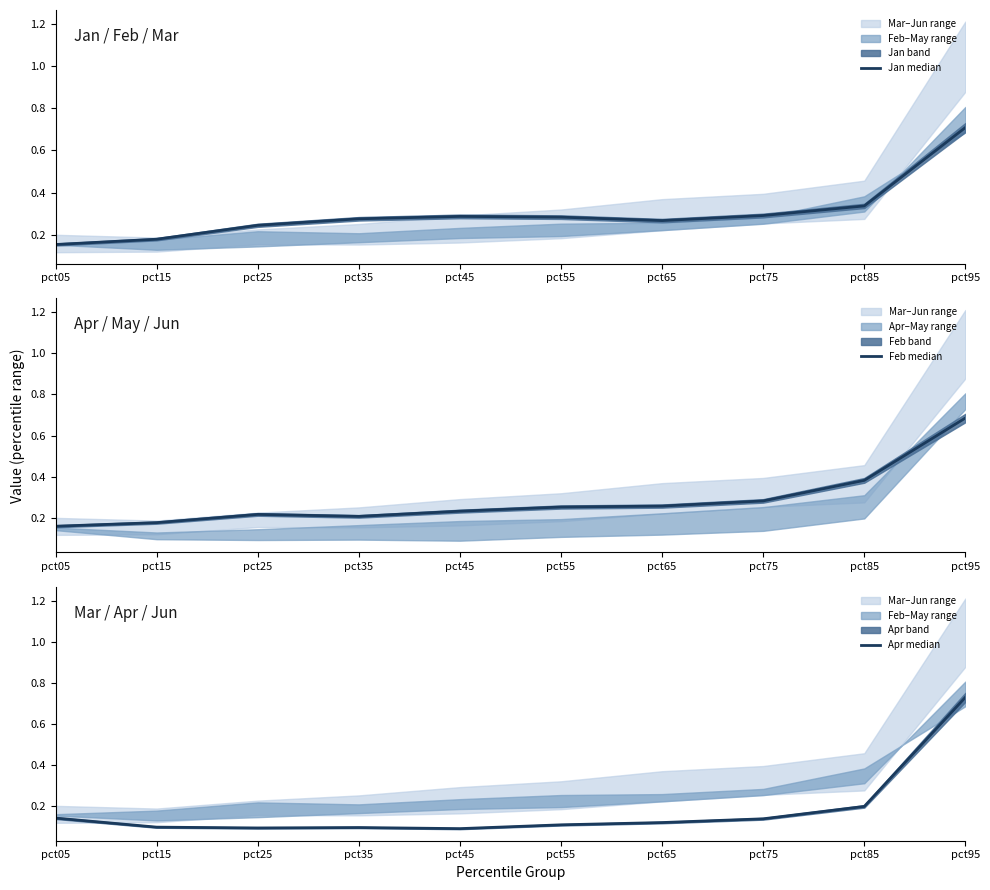

At which category is the sum across all series the highest?

pct95